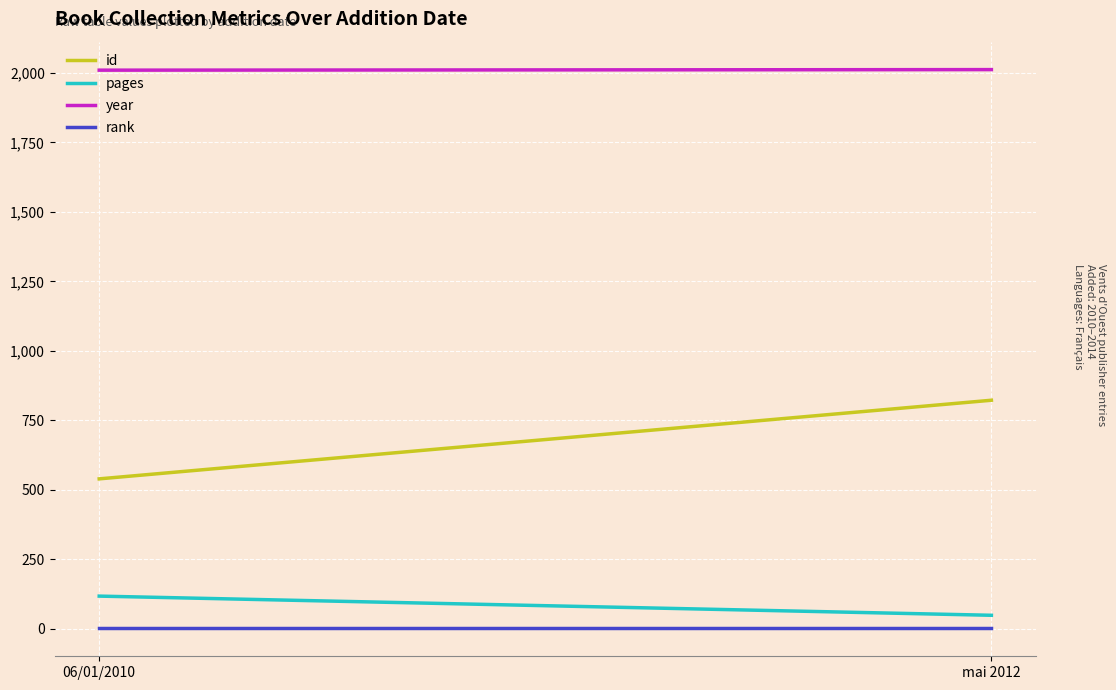

What is the minimum value for year?

2010